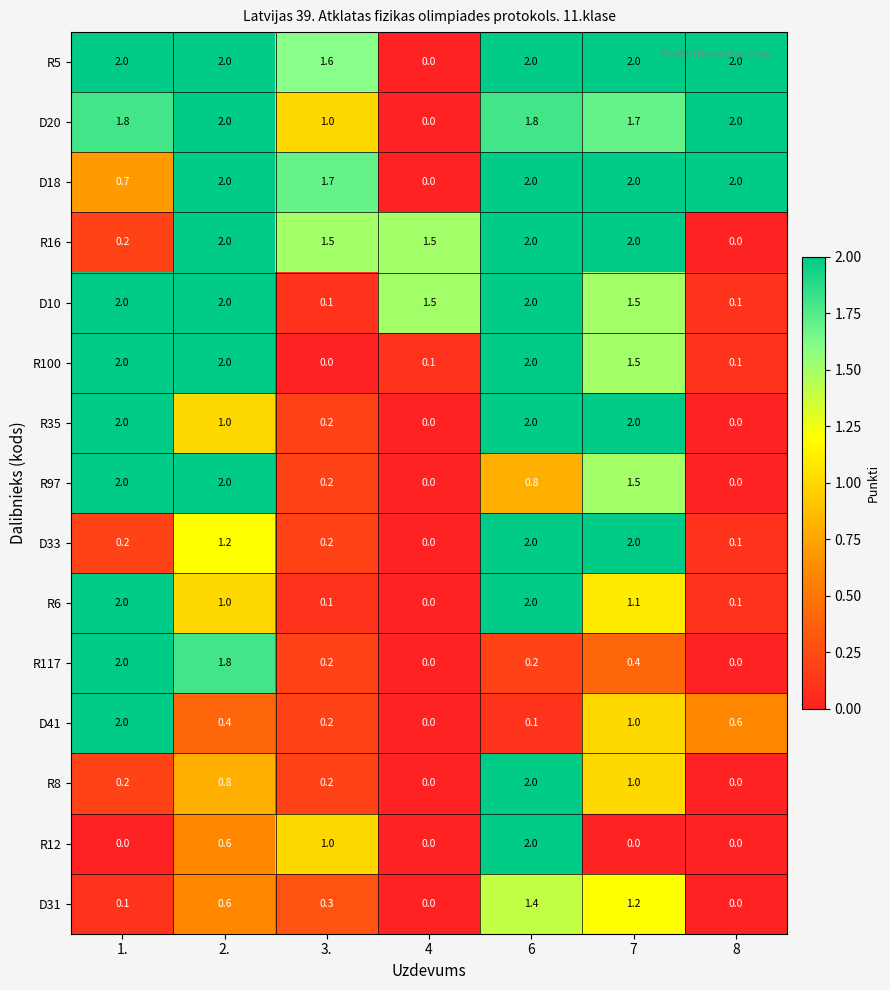

Between 3. and 8, which series saw the biggest shift?

R16